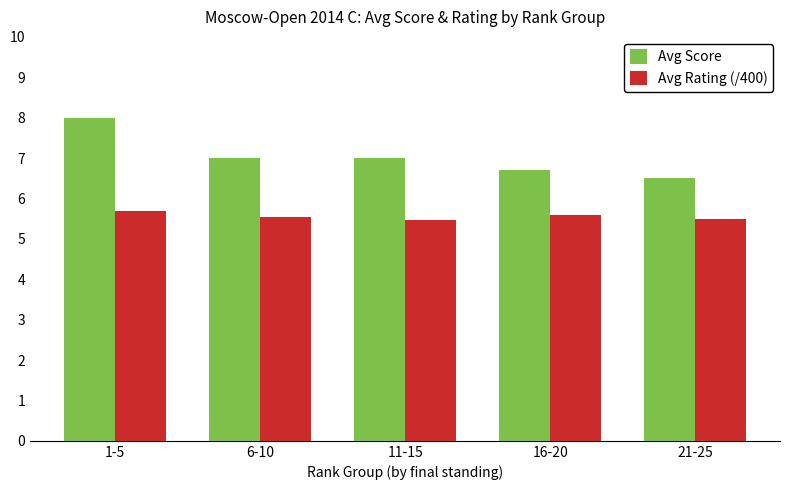

At 11-15, list the series in order from smallest to largest.

Avg Rating (/400), Avg Score